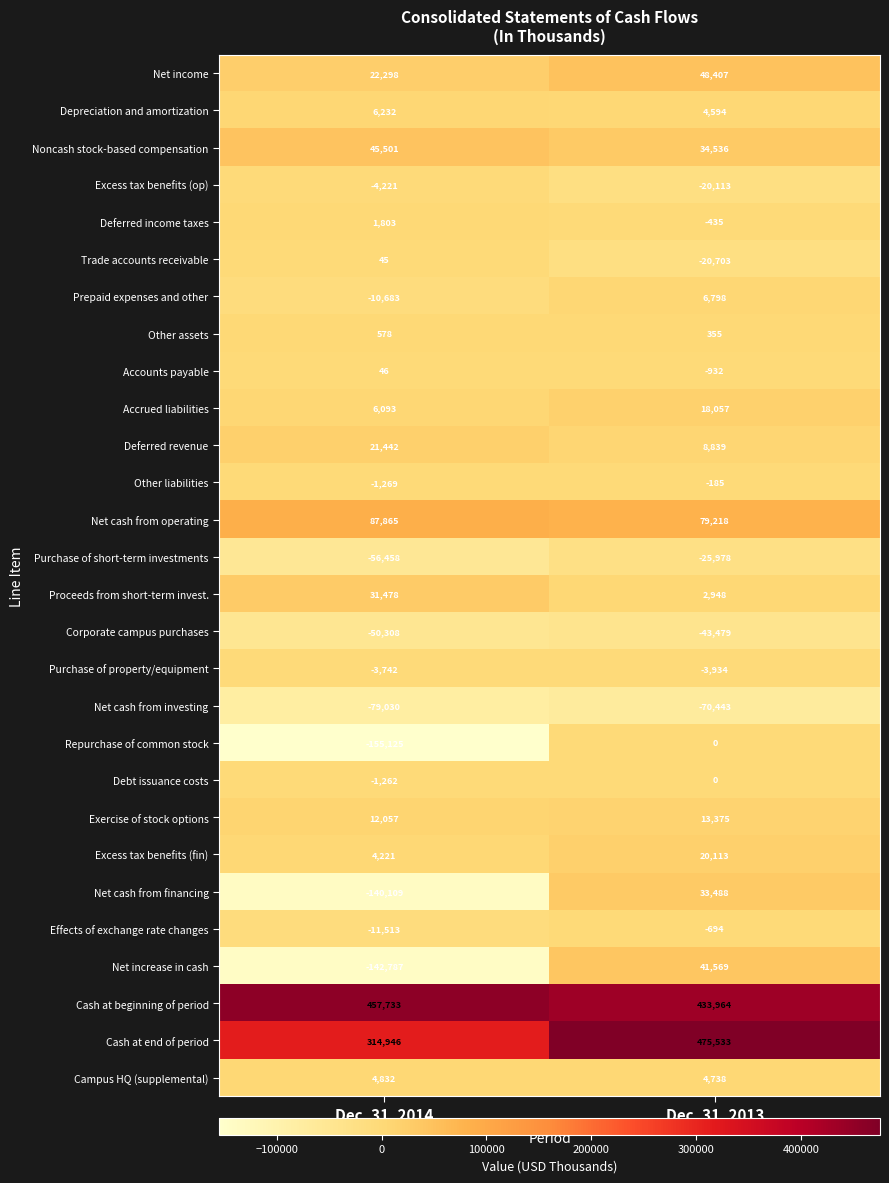

What is the total value across all series at Dec. 31, 2013?

1039636